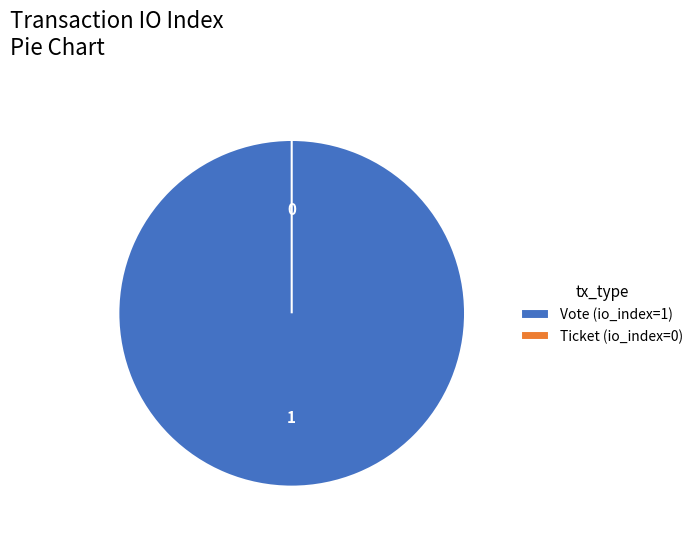

Which category has the biggest portion of the pie?

Vote (io_index=1)